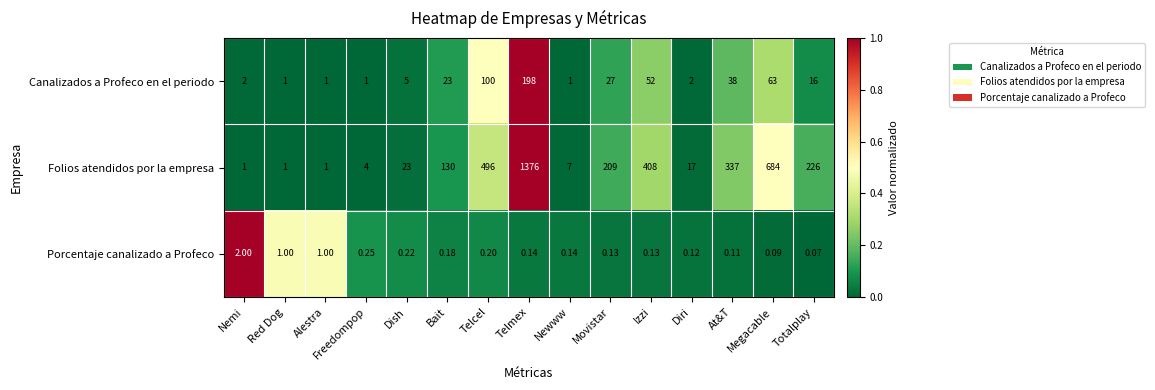

Is the value of Canalizados a Profeco en el periodo at Bait greater than the value of Porcentaje canalizado a Profeco at Nemi?

Yes